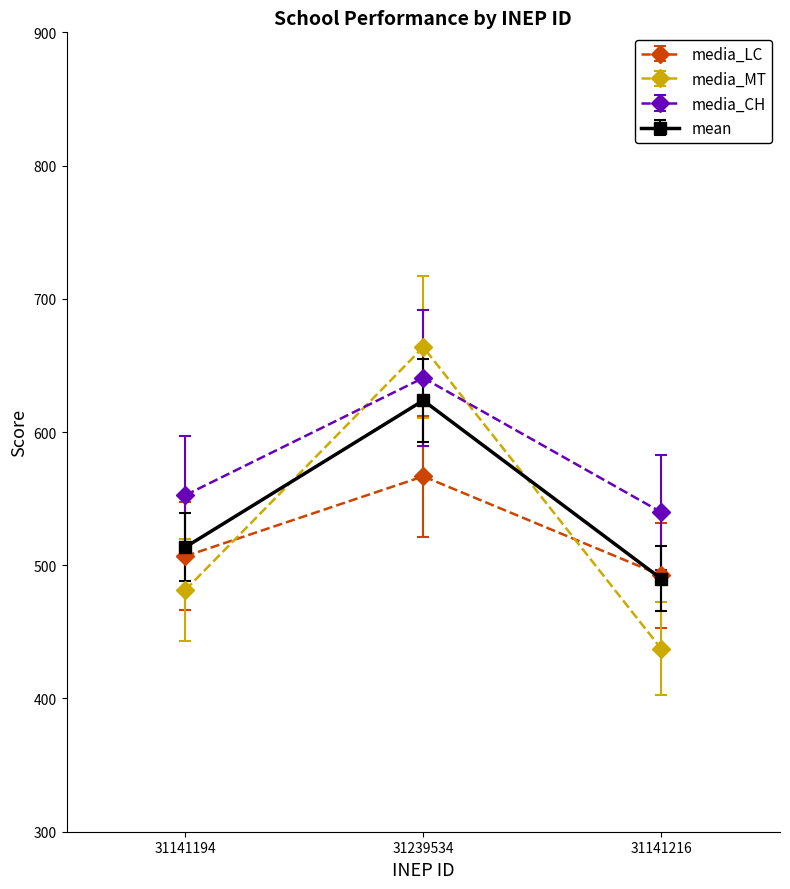

What is the minimum value shown in the chart?

437.4